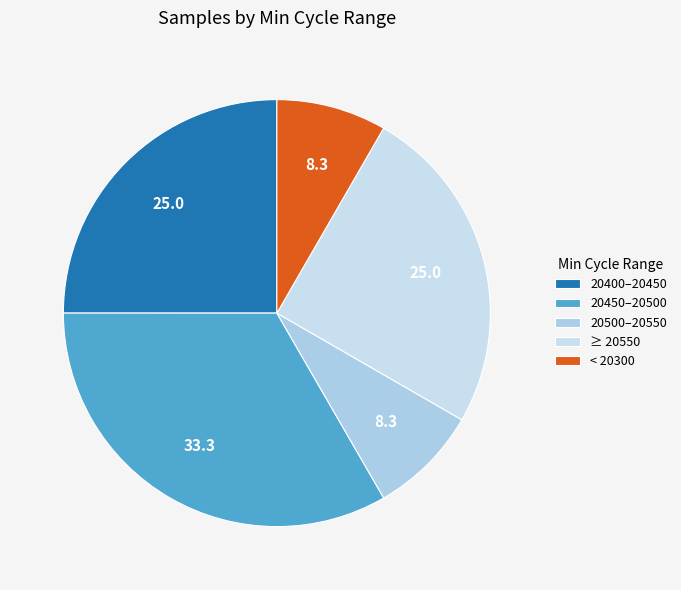

Count the number of slices in the pie.

5